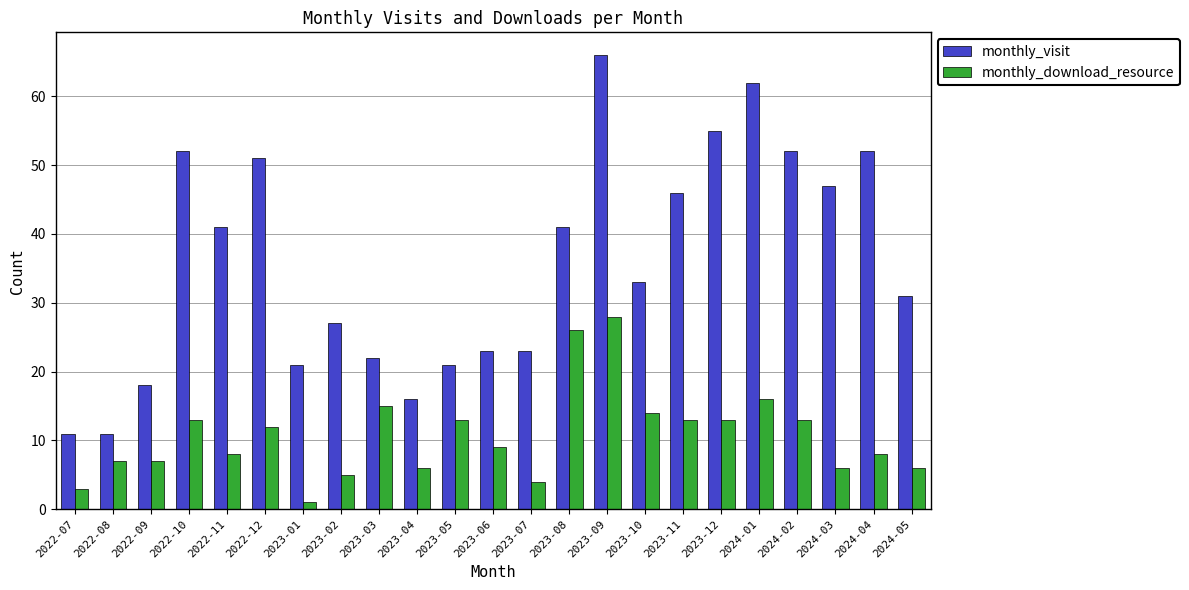

The value of monthly_download_resource at 2023-12 is 13. True or false?

True